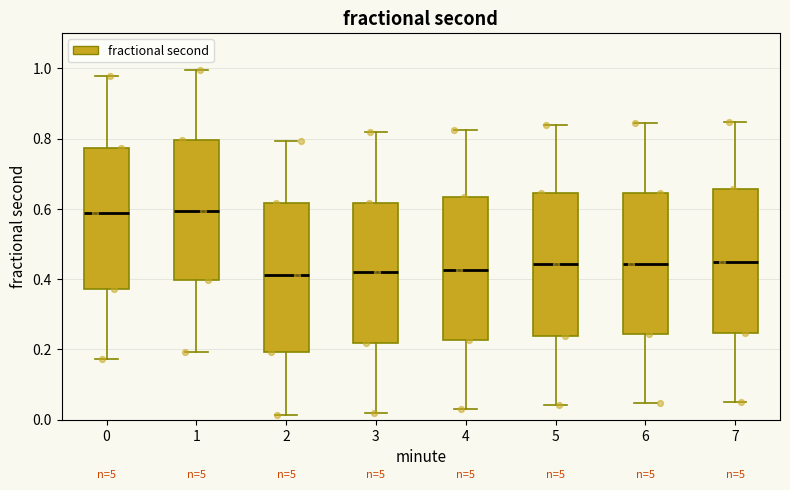

Reading left to right, read every box against the y-axis: the position of its median line, the range the box covers, and the ends of its whiskers. The values are not printed on the chart, so give them approximately, as read against the axis.

0: median 0.58, box 0.38 to 0.78, whiskers 0.18 to 0.98
1: median 0.60, box 0.40 to 0.80, whiskers 0.20 to 1.00
2: median 0.42, box 0.20 to 0.62, whiskers 0.02 to 0.80
3: median 0.42, box 0.22 to 0.62, whiskers 0.02 to 0.82
4: median 0.42, box 0.22 to 0.64, whiskers 0.02 to 0.82
5: median 0.44, box 0.24 to 0.64, whiskers 0.04 to 0.84
6: median 0.44, box 0.24 to 0.64, whiskers 0.04 to 0.84
7: median 0.44, box 0.24 to 0.66, whiskers 0.06 to 0.84